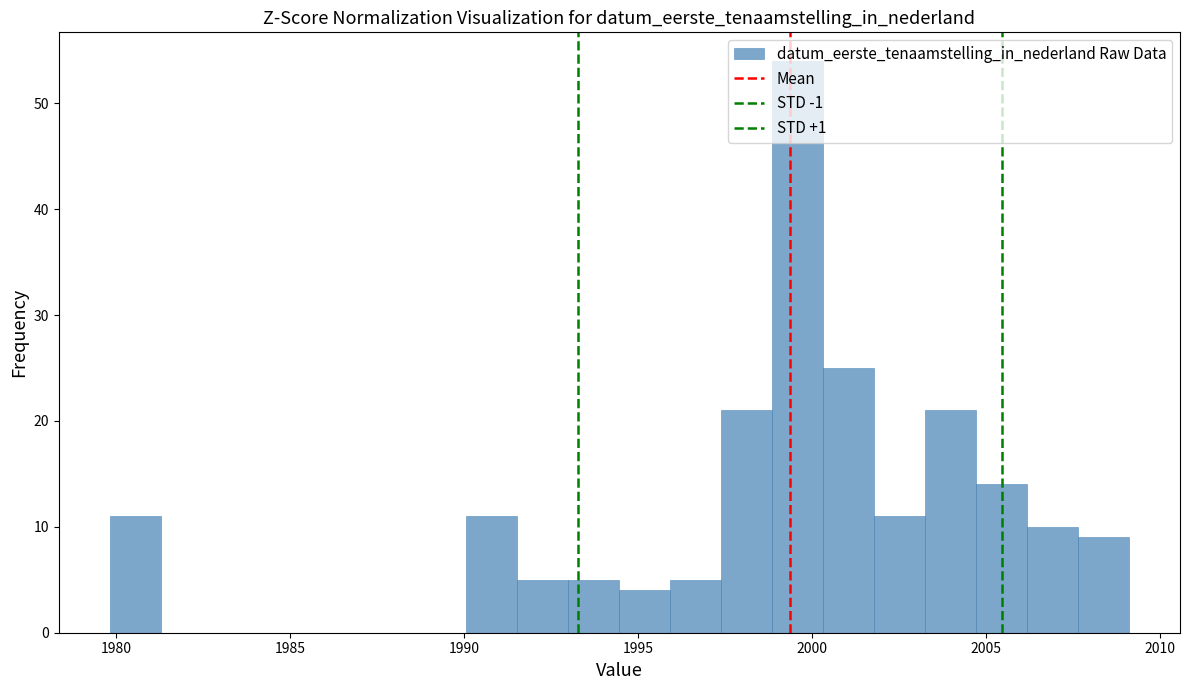

Around what value on the x-axis is the tallest bar? Give the approximate position of its centre, as read against the axis.

1999.5